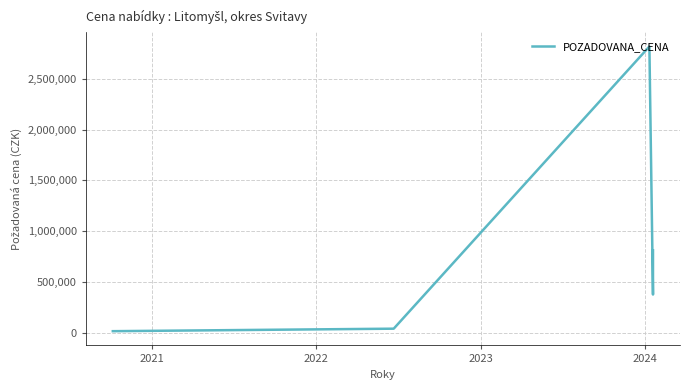

What is the maximum value shown in the chart?

2816000